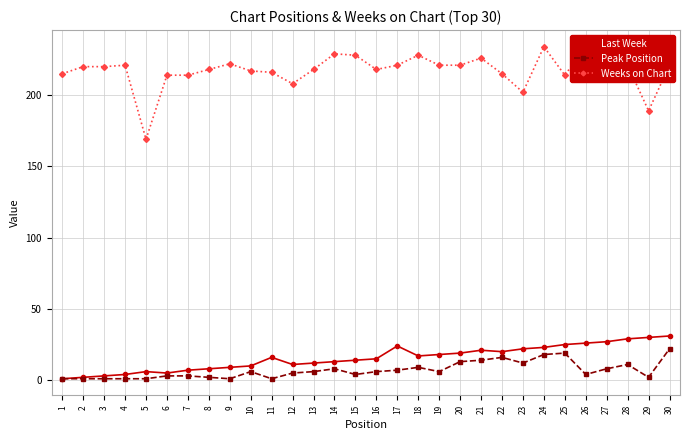

At how many categories does at least one series exceed 40?

30